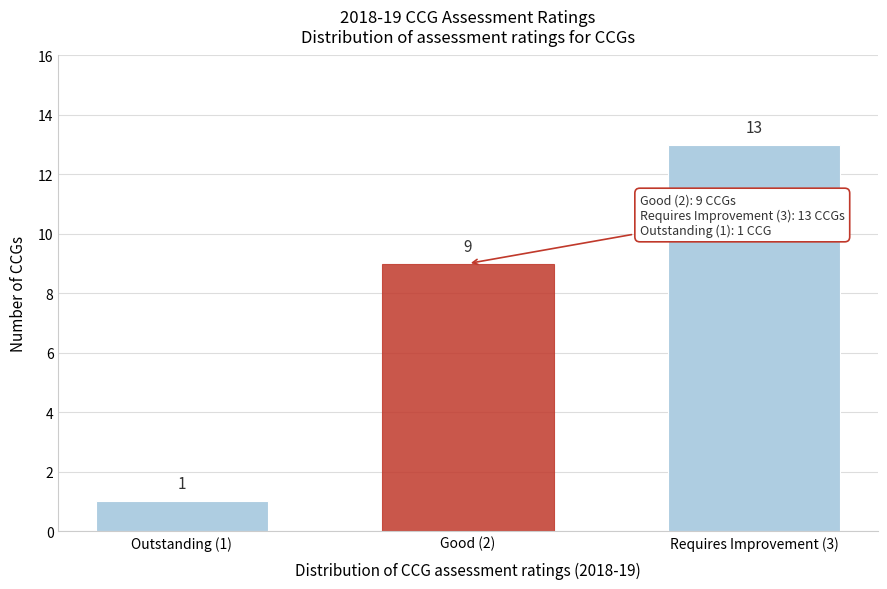

Reading right to left, extract all data points from this chart.

13	9	1